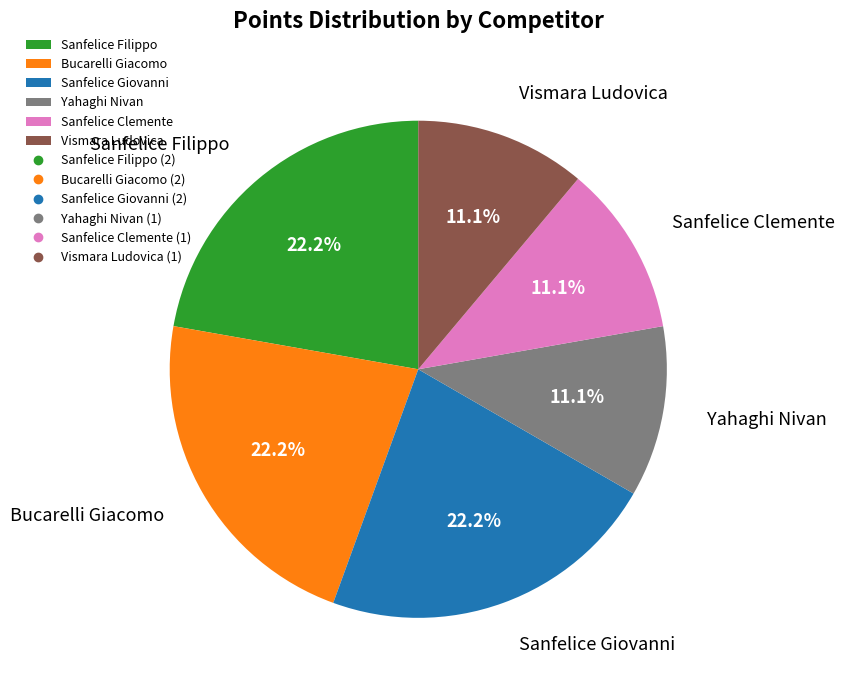

What is the ratio of the value at Sanfelice Filippo to the value at Sanfelice Giovanni?

1.0